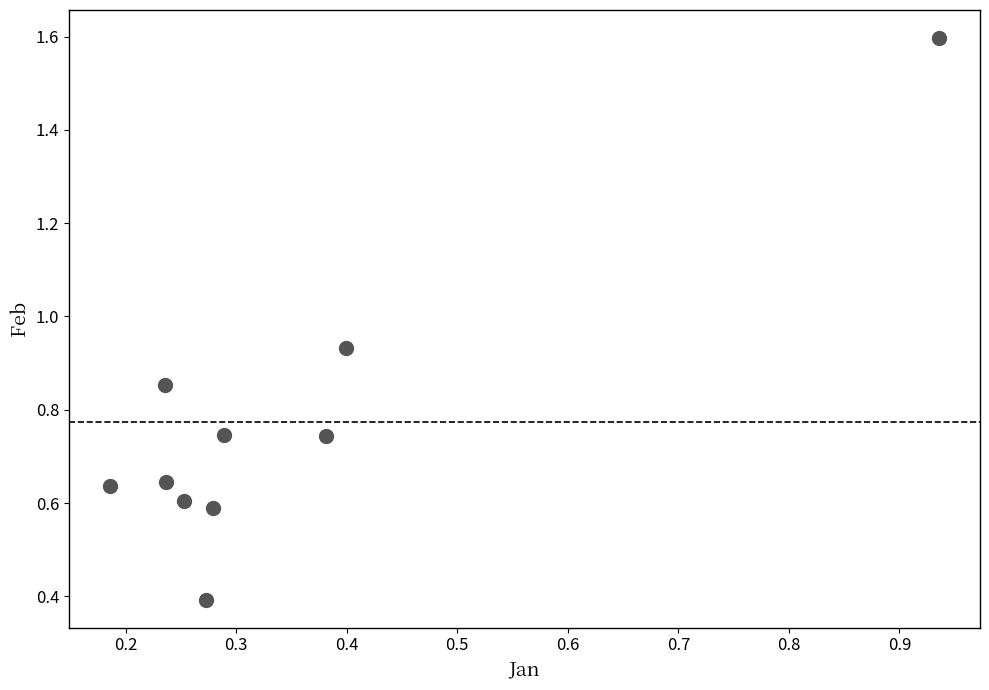

What is the average Y value?

0.8